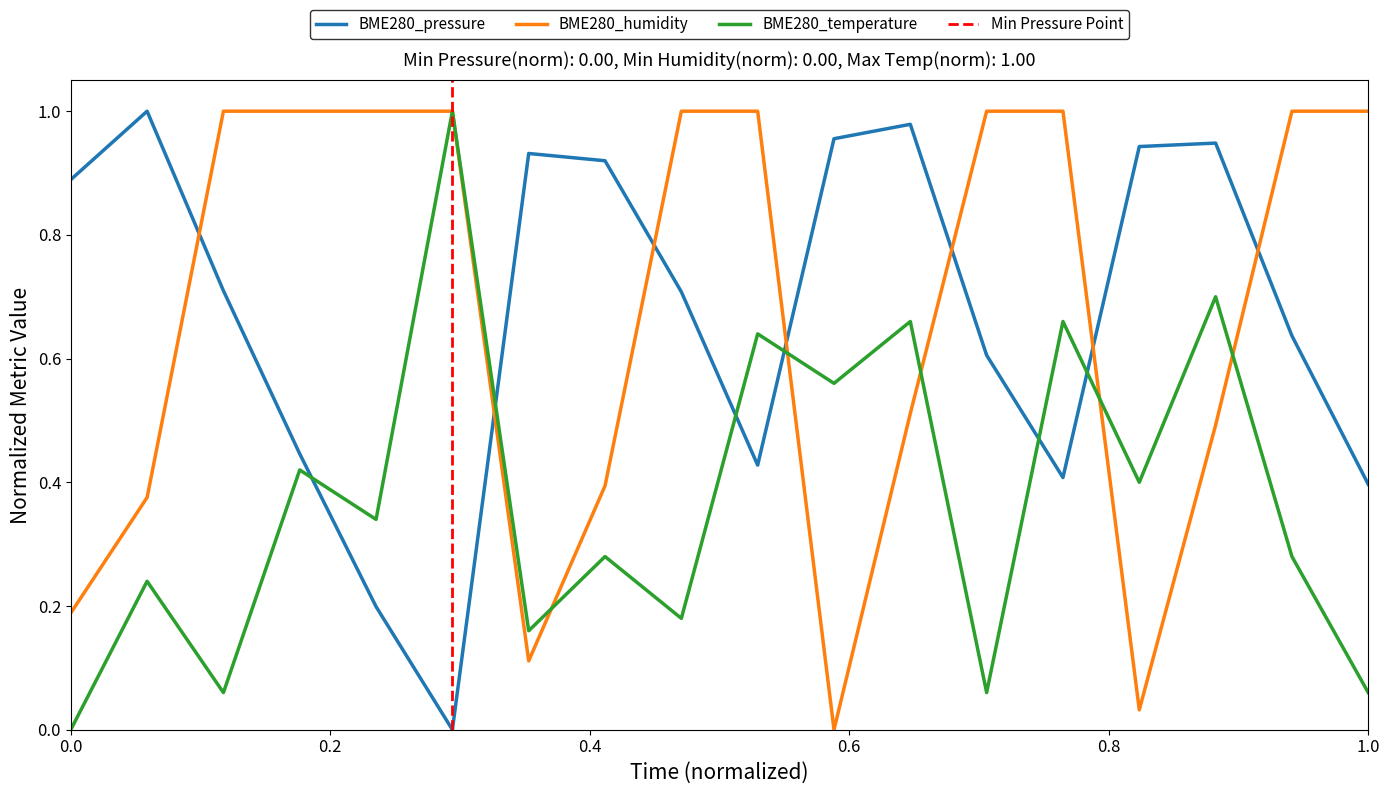

What is the approximate value of BME280_humidity at 00:04?

0.1